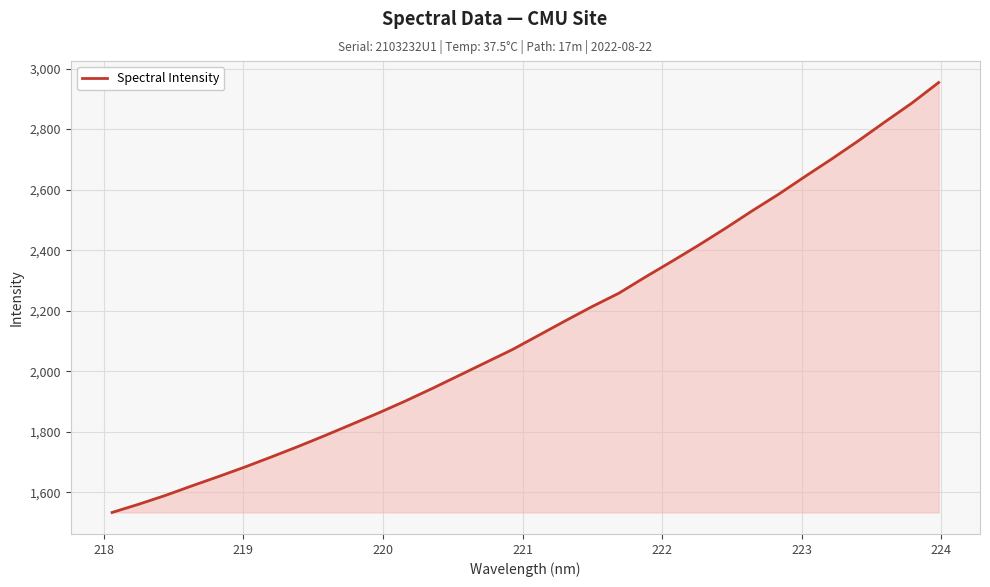

What is the maximum value shown in the chart?

2953.8